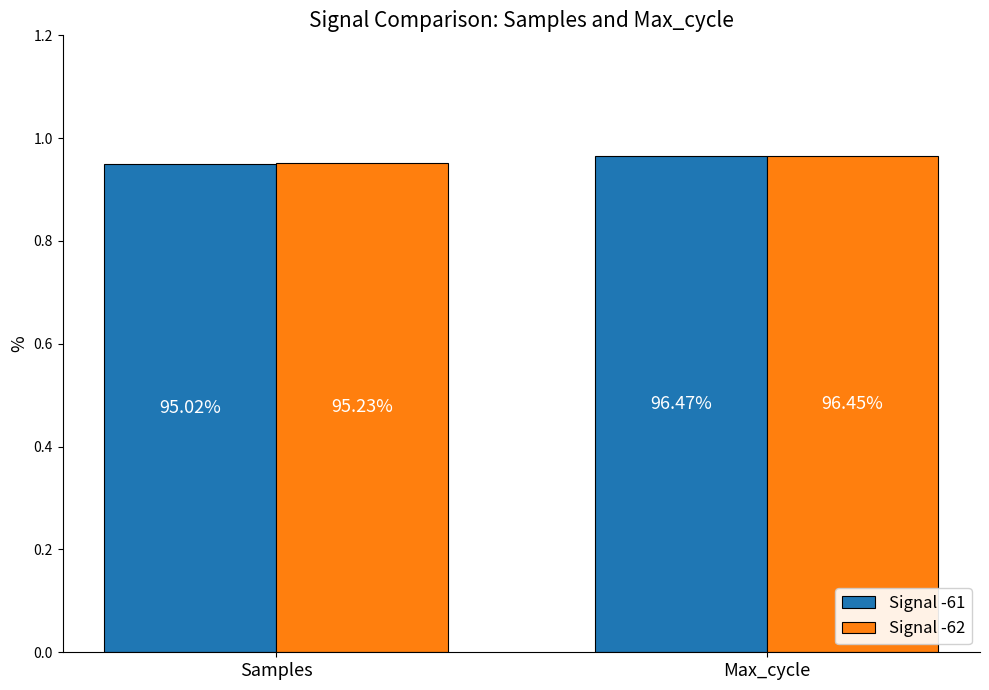

Read the Signal -62 value at Max_cycle.

1.0